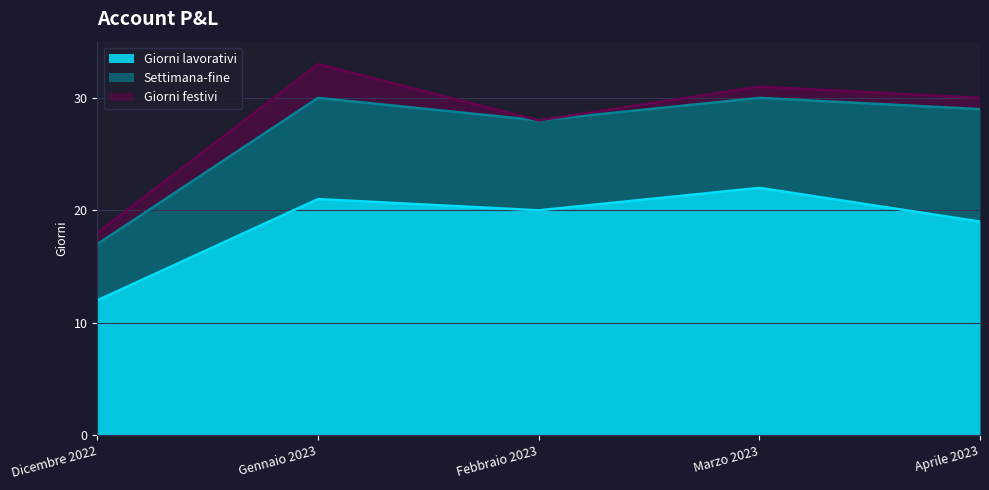

True or false: Giorni festivi and Settimana-fine cross at least once.

False